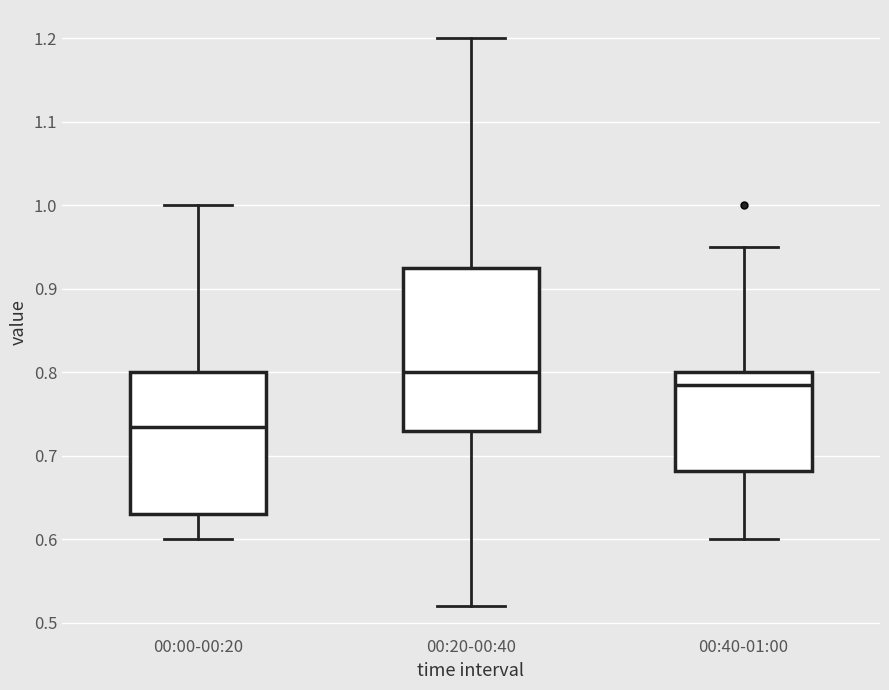

Reading left to right, transcribe this box plot: for each box, give where its median line is, the range the box spans, and where its two whiskers end, as read against the y-axis. The values are not printed on the chart, so give them approximately, as read against the axis.

00:00-00:20: median 0.74, box 0.63 to 0.80, whiskers 0.60 to 1.00
00:20-00:40: median 0.80, box 0.73 to 0.93, whiskers 0.52 to 1.20
00:40-01:00: median 0.79, box 0.68 to 0.80, whiskers 0.60 to 0.95